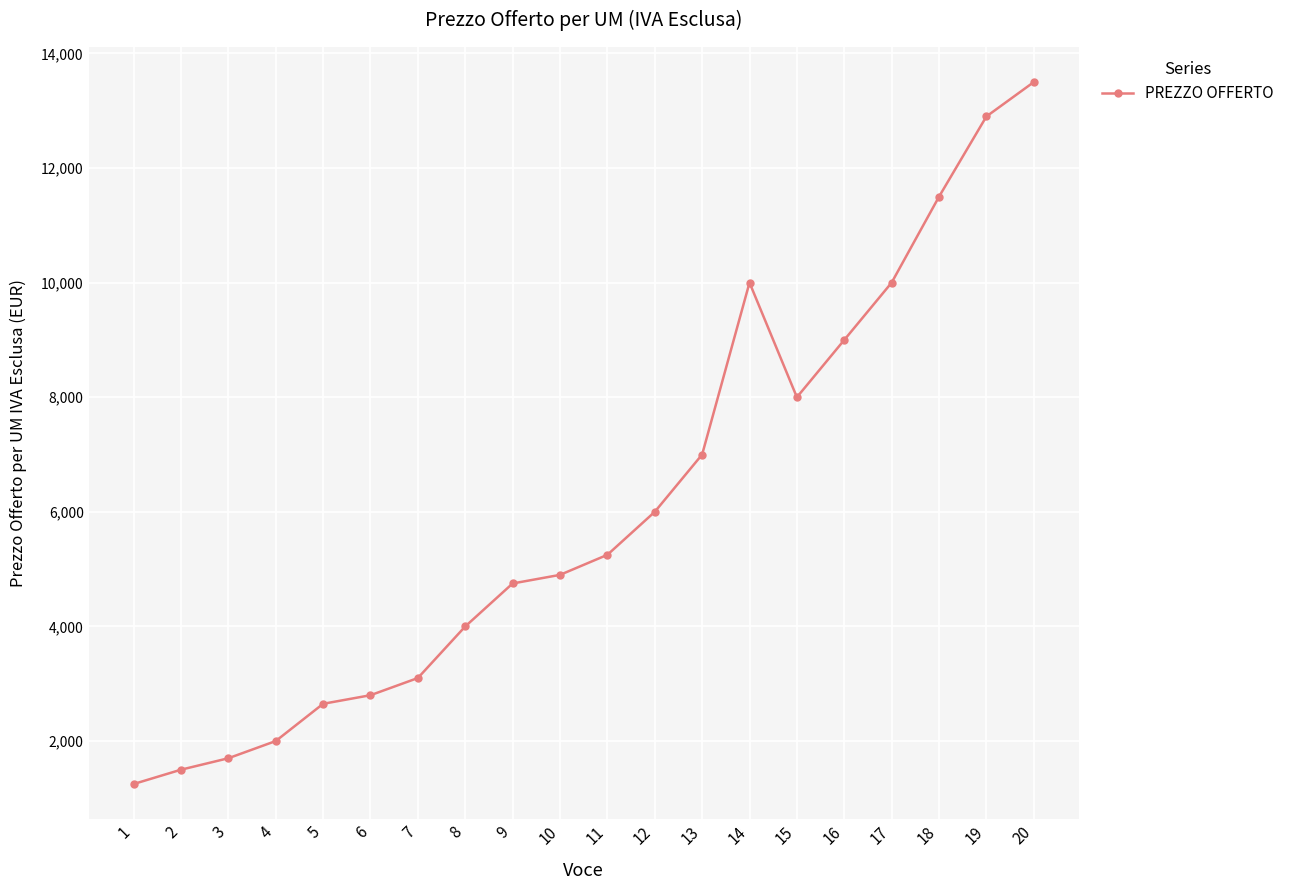

What is the difference between the values at 11 and 13?

1750